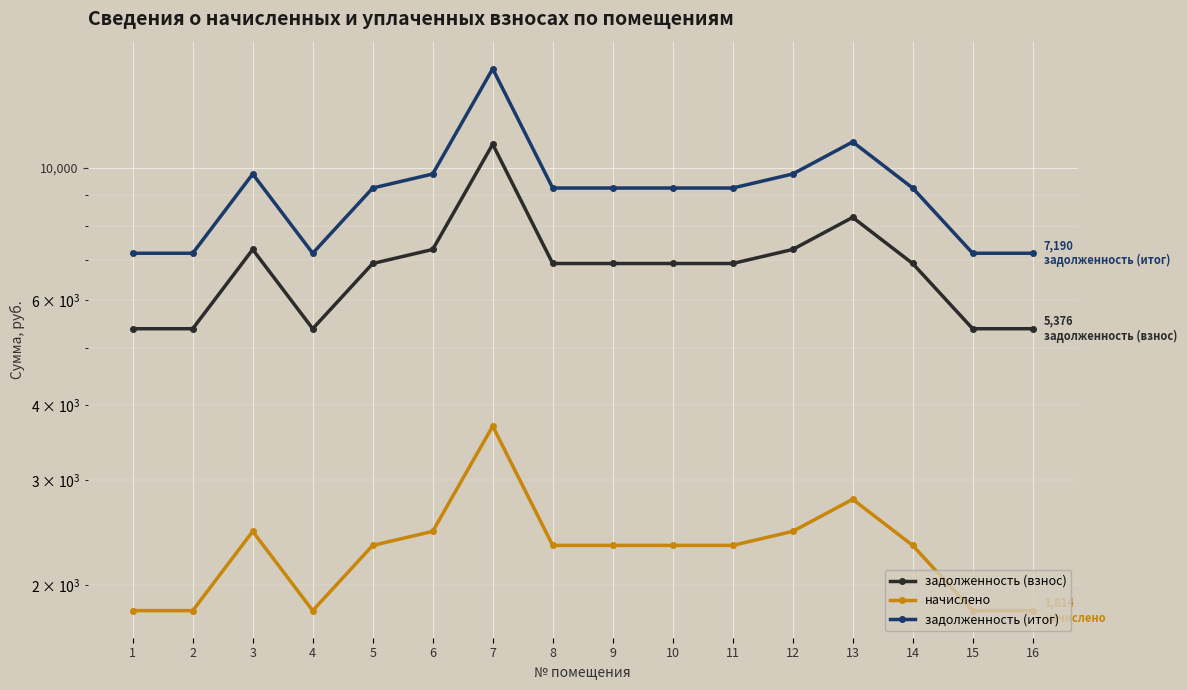

What is the maximum value shown in the chart?

14637.6